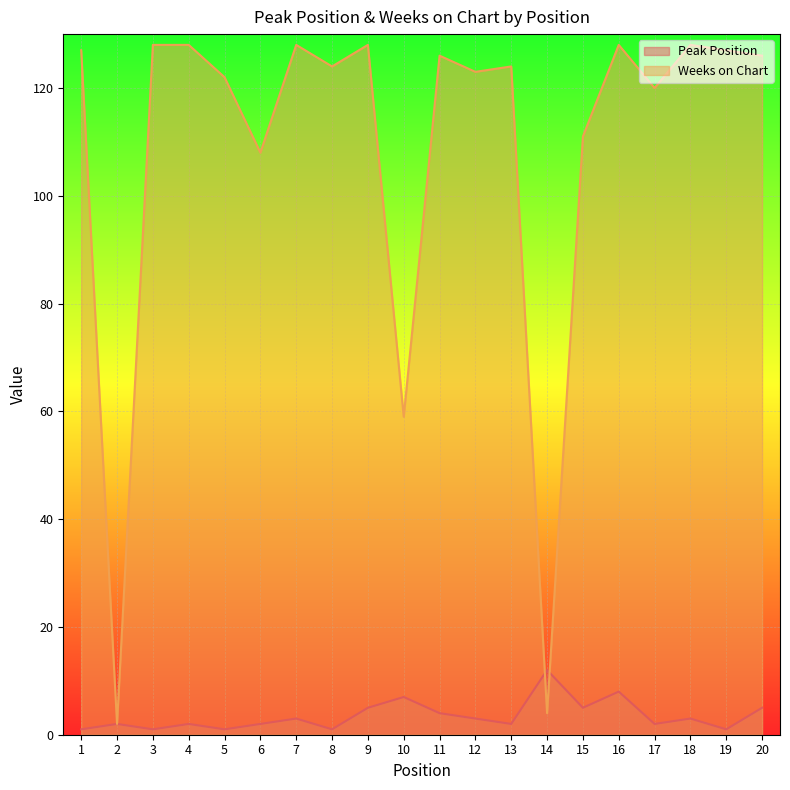

True or false: Peak Position has a value of 2 at 5.

False